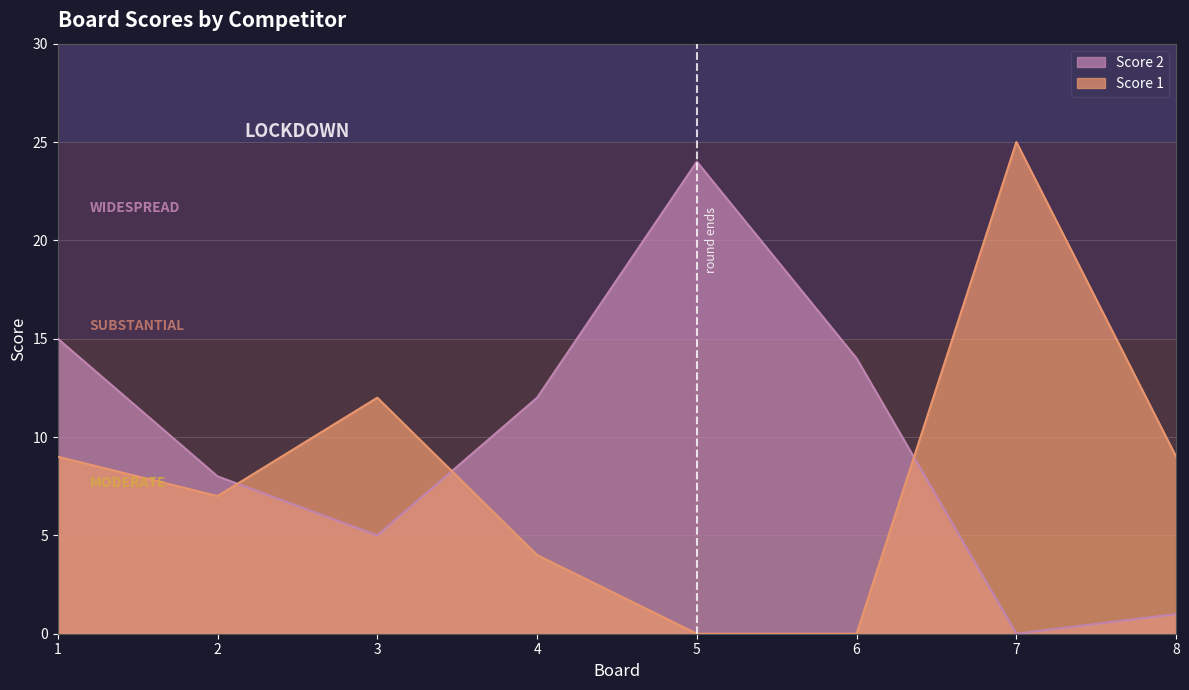

How many positive values does the Score 1 series have?

6